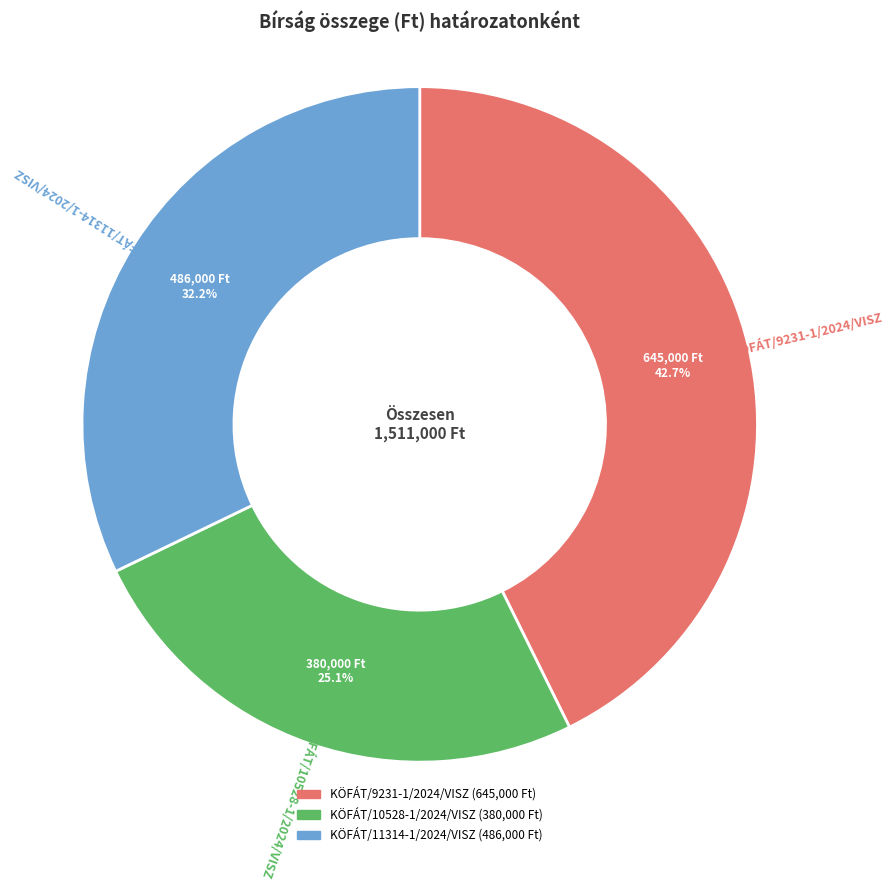

True or false: KÖFÁT/10528-1/2024/VISZ accounts for 25% of the total.

True